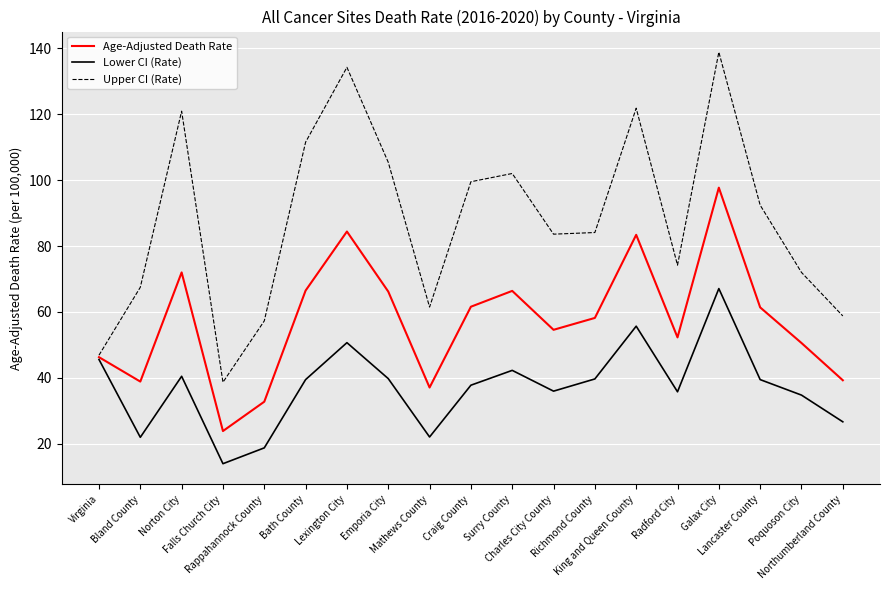

In Age-Adjusted Death Rate, how many points are lower than both neighbors (excluding endpoints)?

5